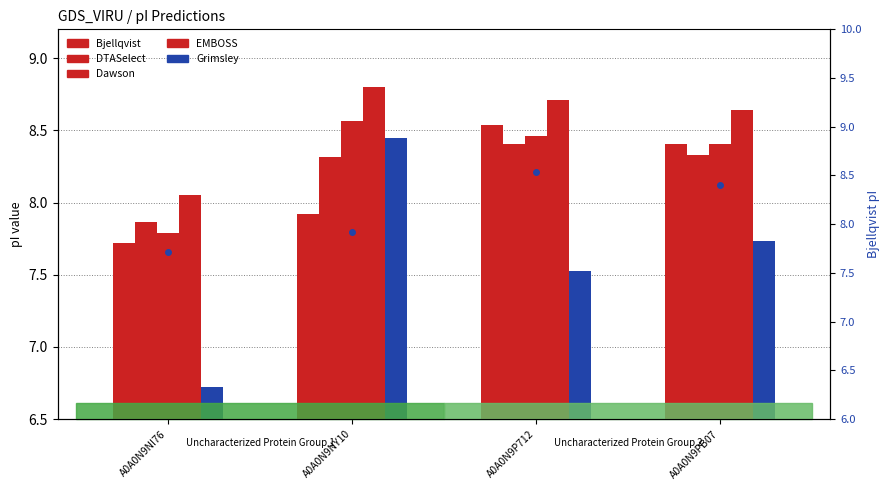

At which label does Bjellqvist (right axis) first exceed 8?

A0A0N9P712